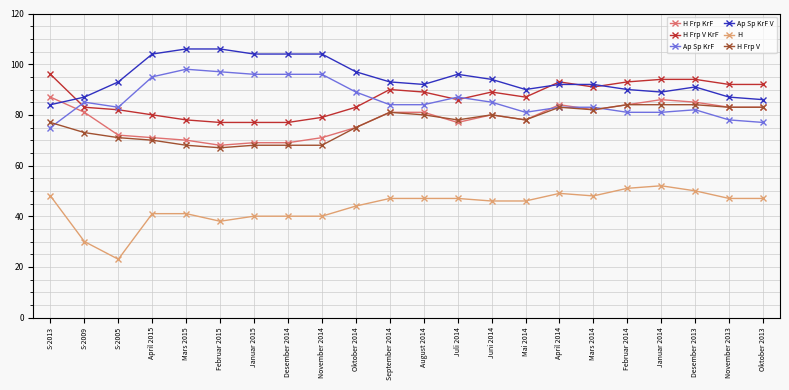

Reading left to right, transcribe all the data shown in this chart.

H Frp KrF: S-2013=87	S-2009=81	S-2005=72	April 2015=71	Mars 2015=70	Februar 2015=68	Januar 2015=69	Desember 2014=69	November 2014=71	Oktober 2014=75	September 2014=81	August 2014=81	Juli 2014=77	Juni 2014=80	Mai 2014=78	April 2014=84	Mars 2014=82	Februar 2014=84	Januar 2014=86	Desember 2013=85	November 2013=83	Oktober 2013=83
H Frp V KrF: S-2013=96	S-2009=83	S-2005=82	April 2015=80	Mars 2015=78	Februar 2015=77	Januar 2015=77	Desember 2014=77	November 2014=79	Oktober 2014=83	September 2014=90	August 2014=89	Juli 2014=86	Juni 2014=89	Mai 2014=87	April 2014=93	Mars 2014=91	Februar 2014=93	Januar 2014=94	Desember 2013=94	November 2013=92	Oktober 2013=92
Ap Sp KrF: S-2013=75	S-2009=85	S-2005=83	April 2015=95	Mars 2015=98	Februar 2015=97	Januar 2015=96	Desember 2014=96	November 2014=96	Oktober 2014=89	September 2014=84	August 2014=84	Juli 2014=87	Juni 2014=85	Mai 2014=81	April 2014=83	Mars 2014=83	Februar 2014=81	Januar 2014=81	Desember 2013=82	November 2013=78	Oktober 2013=77
Ap Sp KrF V: S-2013=84	S-2009=87	S-2005=93	April 2015=104	Mars 2015=106	Februar 2015=106	Januar 2015=104	Desember 2014=104	November 2014=104	Oktober 2014=97	September 2014=93	August 2014=92	Juli 2014=96	Juni 2014=94	Mai 2014=90	April 2014=92	Mars 2014=92	Februar 2014=90	Januar 2014=89	Desember 2013=91	November 2013=87	Oktober 2013=86
H: S-2013=48	S-2009=30	S-2005=23	April 2015=41	Mars 2015=41	Februar 2015=38	Januar 2015=40	Desember 2014=40	November 2014=40	Oktober 2014=44	September 2014=47	August 2014=47	Juli 2014=47	Juni 2014=46	Mai 2014=46	April 2014=49	Mars 2014=48	Februar 2014=51	Januar 2014=52	Desember 2013=50	November 2013=47	Oktober 2013=47
H Frp V: S-2013=77	S-2009=73	S-2005=71	April 2015=70	Mars 2015=68	Februar 2015=67	Januar 2015=68	Desember 2014=68	November 2014=68	Oktober 2014=75	September 2014=81	August 2014=80	Juli 2014=78	Juni 2014=80	Mai 2014=78	April 2014=83	Mars 2014=82	Februar 2014=84	Januar 2014=84	Desember 2013=84	November 2013=83	Oktober 2013=83